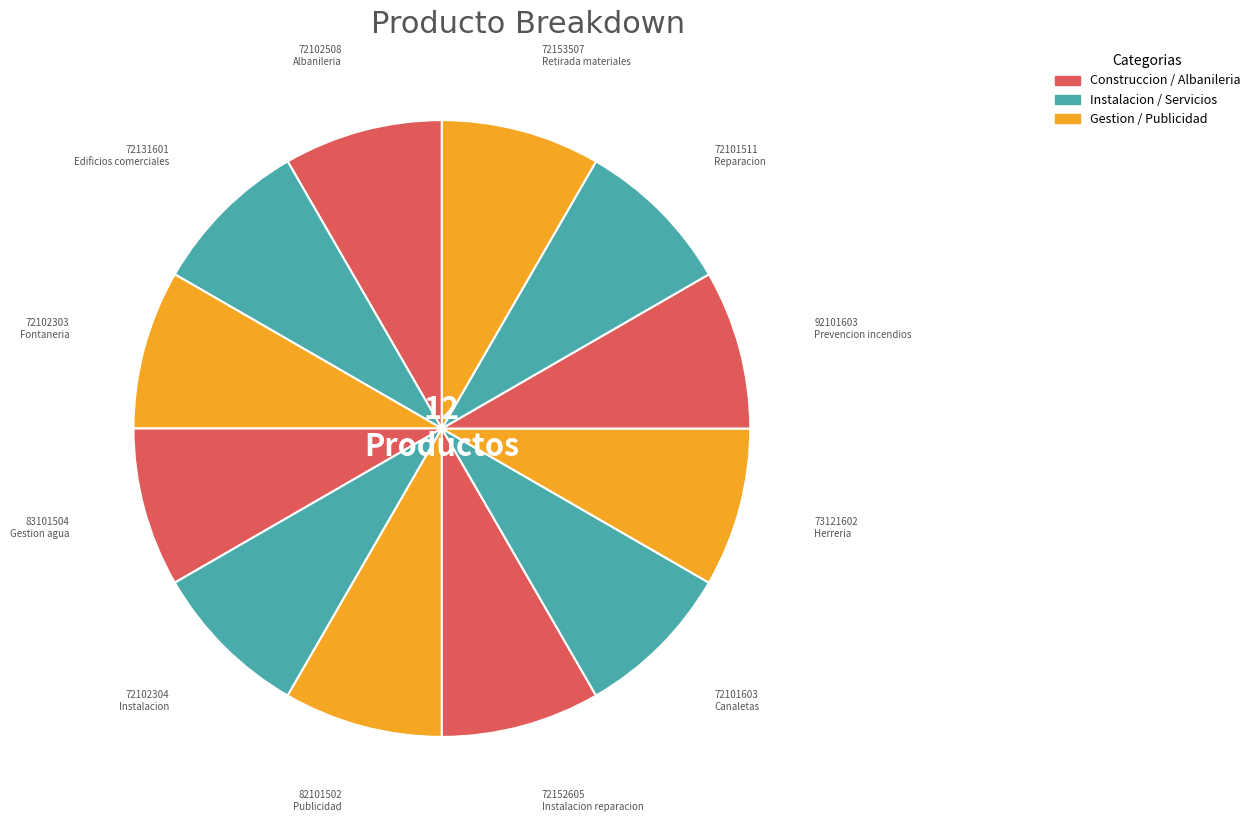

Do 82101502 Publicidad and 72102508 Albanileria together represent more than half of the pie?

No